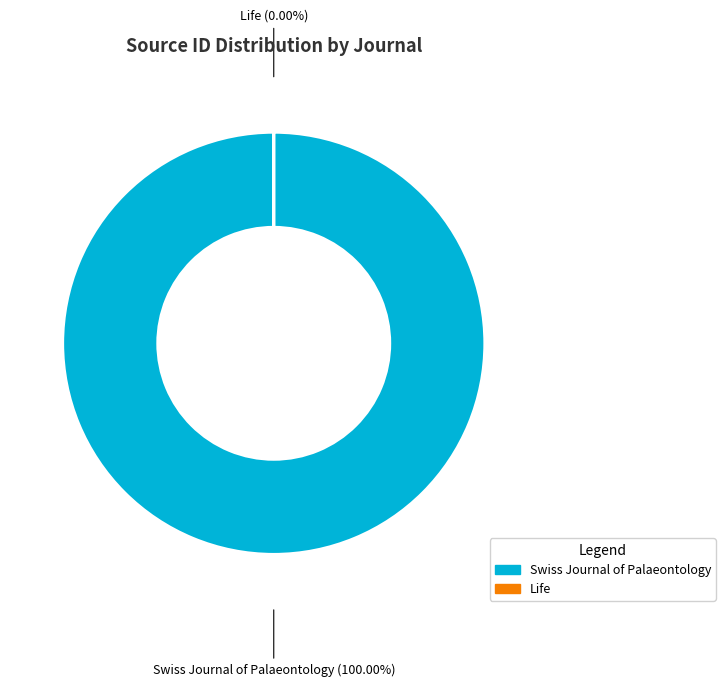

Is it true that Swiss Journal of Palaeontology is 100% of the pie?

True